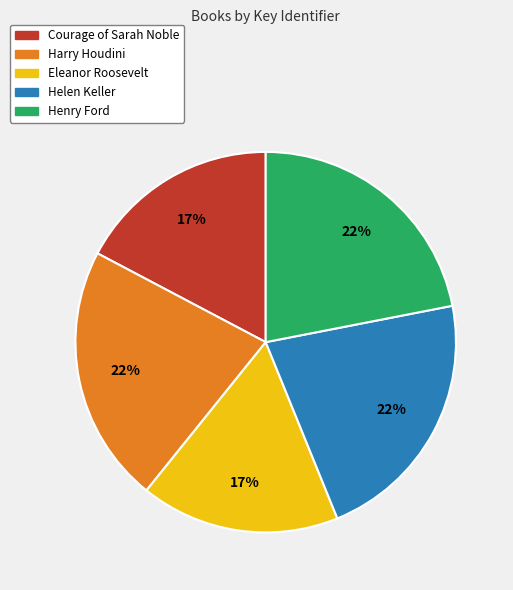

Between Eleanor Roosevelt and Harry Houdini, which is larger?

Harry Houdini